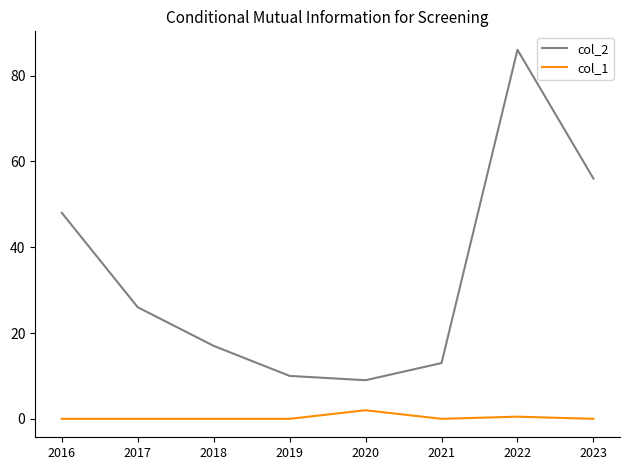

How many values in the col_2 series are below 26?

4